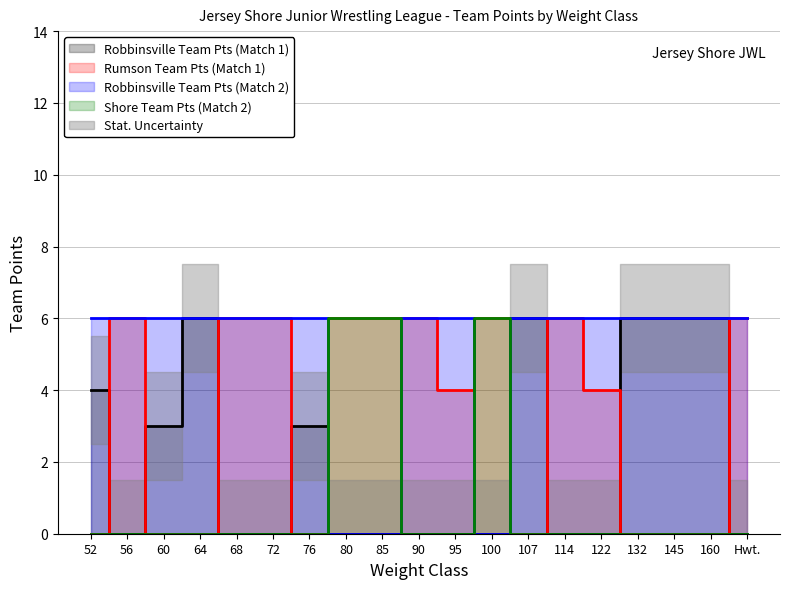

Reading left to right, what are all the values shown in this chart?

Robbinsville Team Pts (Match 1): 52=4	56=0	60=3	64=6	68=0	72=0	76=3	80=0	85=0	90=0	95=0	100=0	107=6	114=0	122=0	132=6	145=6	160=6	Hwt.=0
Rumson Team Pts (Match 1): 52=0	56=6	60=0	64=0	68=6	72=6	76=0	80=6	85=6	90=6	95=4	100=6	107=0	114=6	122=4	132=0	145=0	160=0	Hwt.=6
Robbinsville Team Pts (Match 2): 52=6	56=6	60=6	64=6	68=6	72=6	76=6	80=0	85=0	90=6	95=6	100=0	107=6	114=6	122=6	132=6	145=6	160=6	Hwt.=6
Shore Team Pts (Match 2): 52=0	56=0	60=0	64=0	68=0	72=0	76=0	80=6	85=6	90=0	95=0	100=6	107=0	114=0	122=0	132=0	145=0	160=0	Hwt.=0